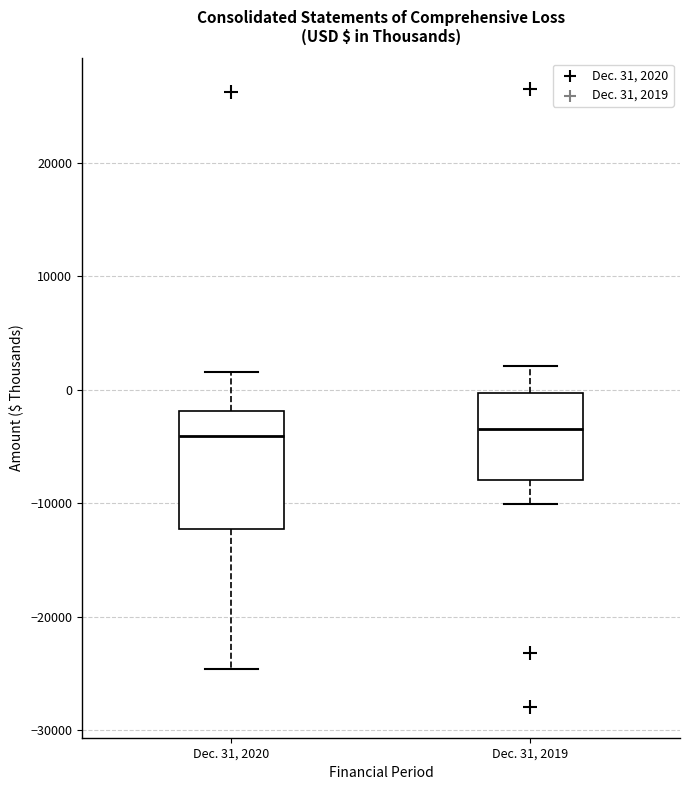

Reading left to right, read every box against the y-axis: the position of its median line, the range the box covers, and the ends of its whiskers. The values are not printed on the chart, so give them approximately, as read against the axis.

Dec. 31, 2020: median -4000, box -12000 to -2000, whiskers -25000 to 2000
Dec. 31, 2019: median -3000, box -8000 to 0, whiskers -10000 to 2000